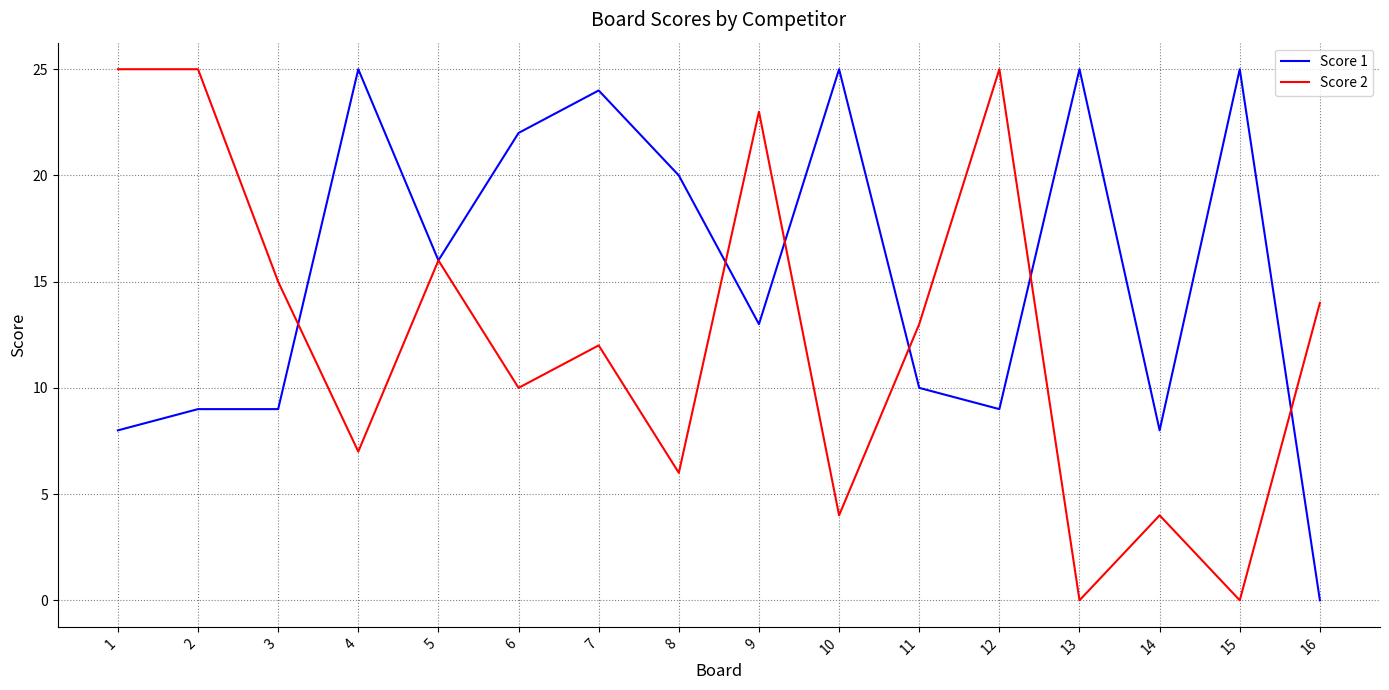

The value of Score 1 at 13 is 33. True or false?

False